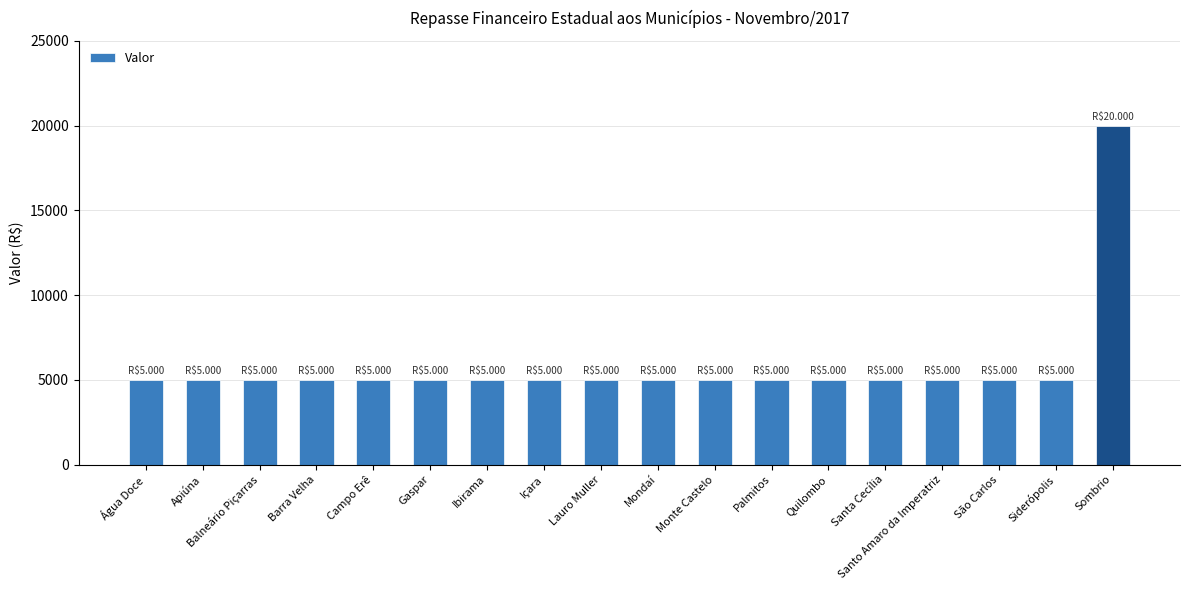

What is the average value?

5833